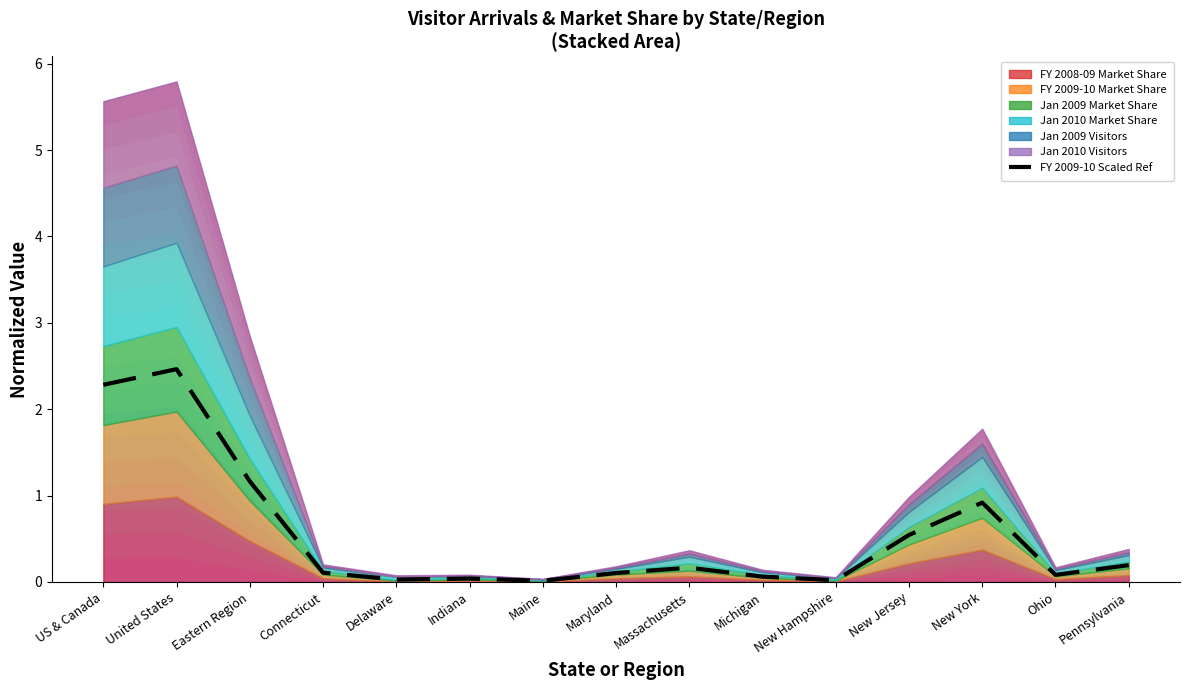

True or false: the data shows 0.0 at Maine.

True